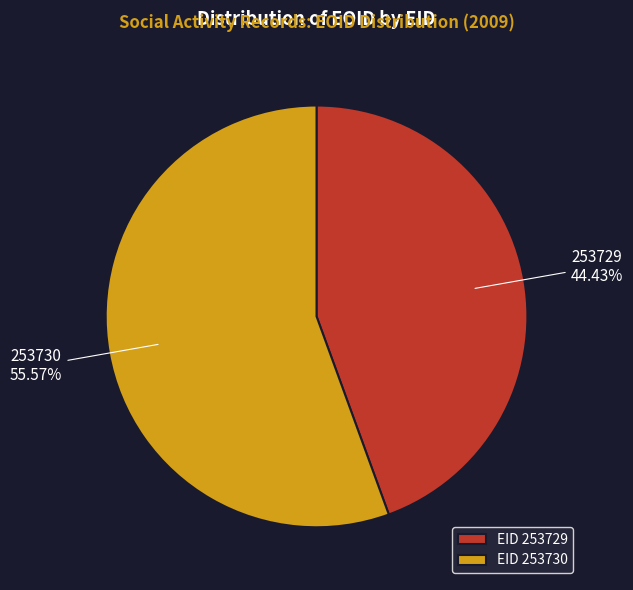

Which has a higher value, 253729 or 253730?

253730